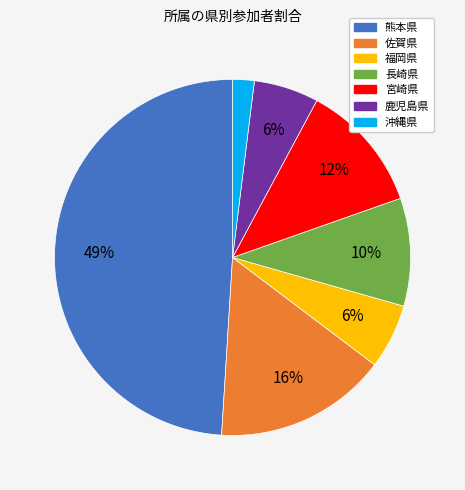

What percentage is the 宮崎県 slice, to the nearest percent?

12%